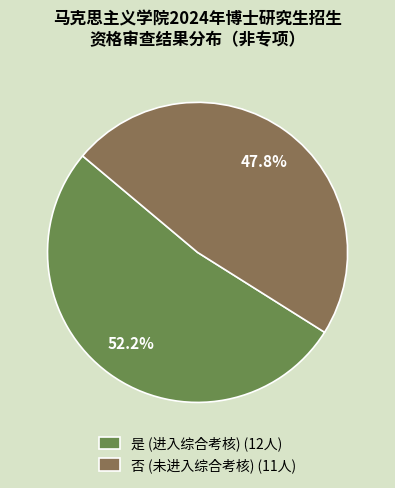

Which has a higher value, 否 or 是?

是